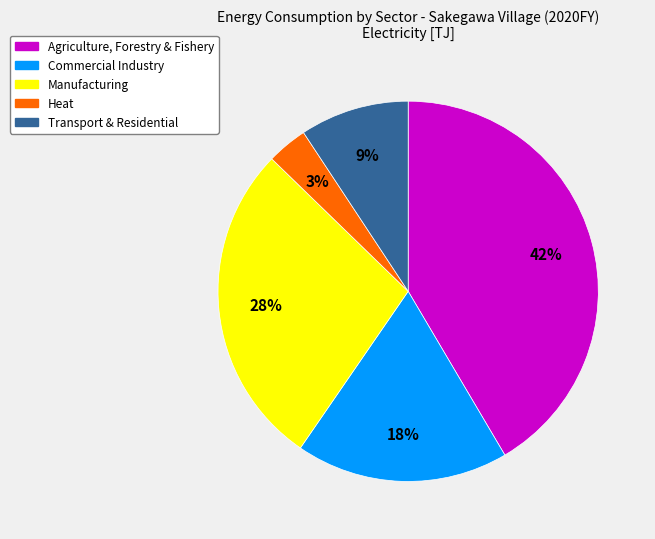

Between Transport & Residential and Commercial Industry, which is larger?

Commercial Industry